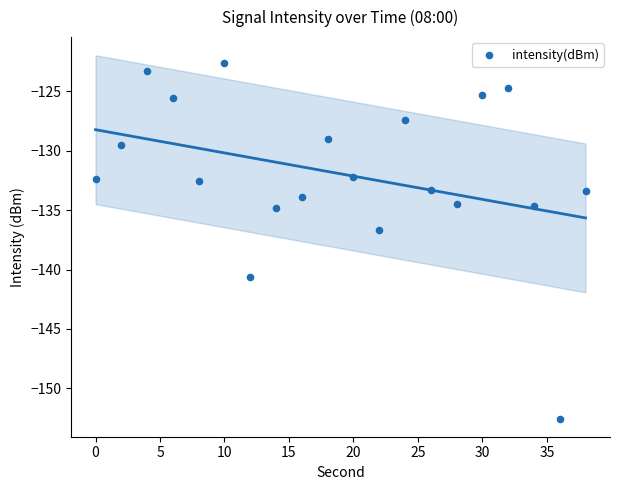

What Y value in the scatter plot is closest to -137?

-136.6